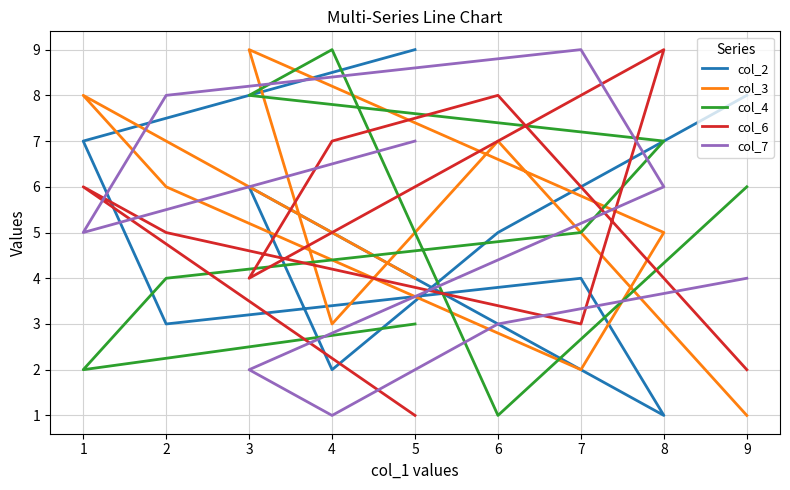

Reading left to right, what are all the values shown in this chart?

col_2: 8	5	2	6	1	4	3	7	9
col_3: 1	7	3	9	5	2	6	8	4
col_4: 6	1	9	8	7	5	4	2	3
col_6: 2	8	7	4	9	3	5	6	1
col_7: 4	3	1	2	6	9	8	5	7